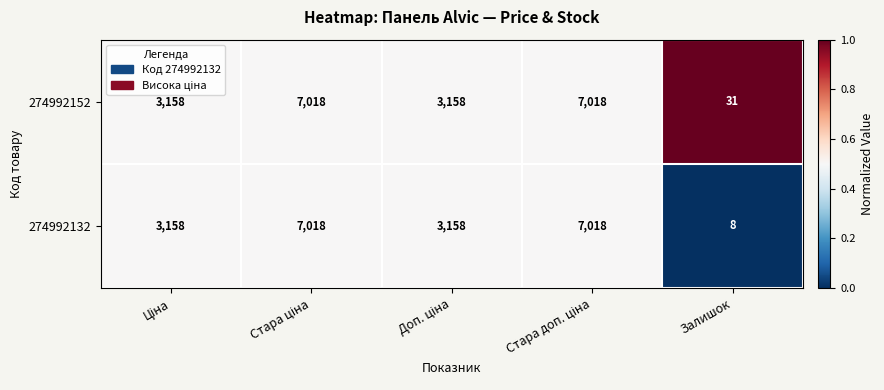

At how many categories does at least one series exceed 577?

4